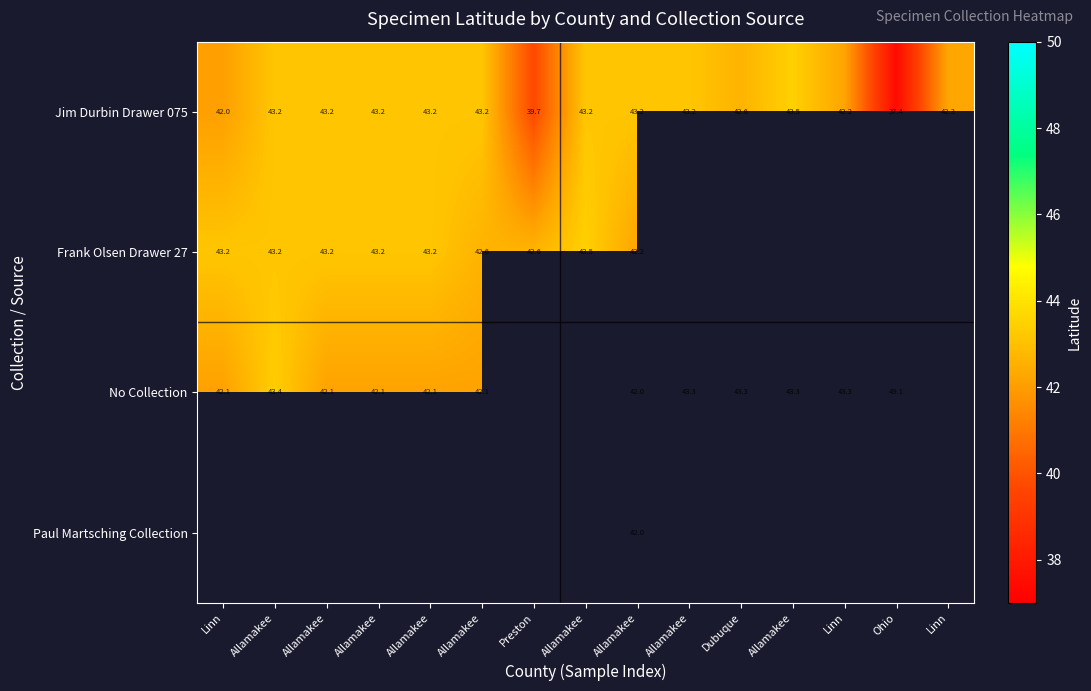

True or false: Jim Durbin Drawer 075 has a value of 43.5 at Allamakee.

True